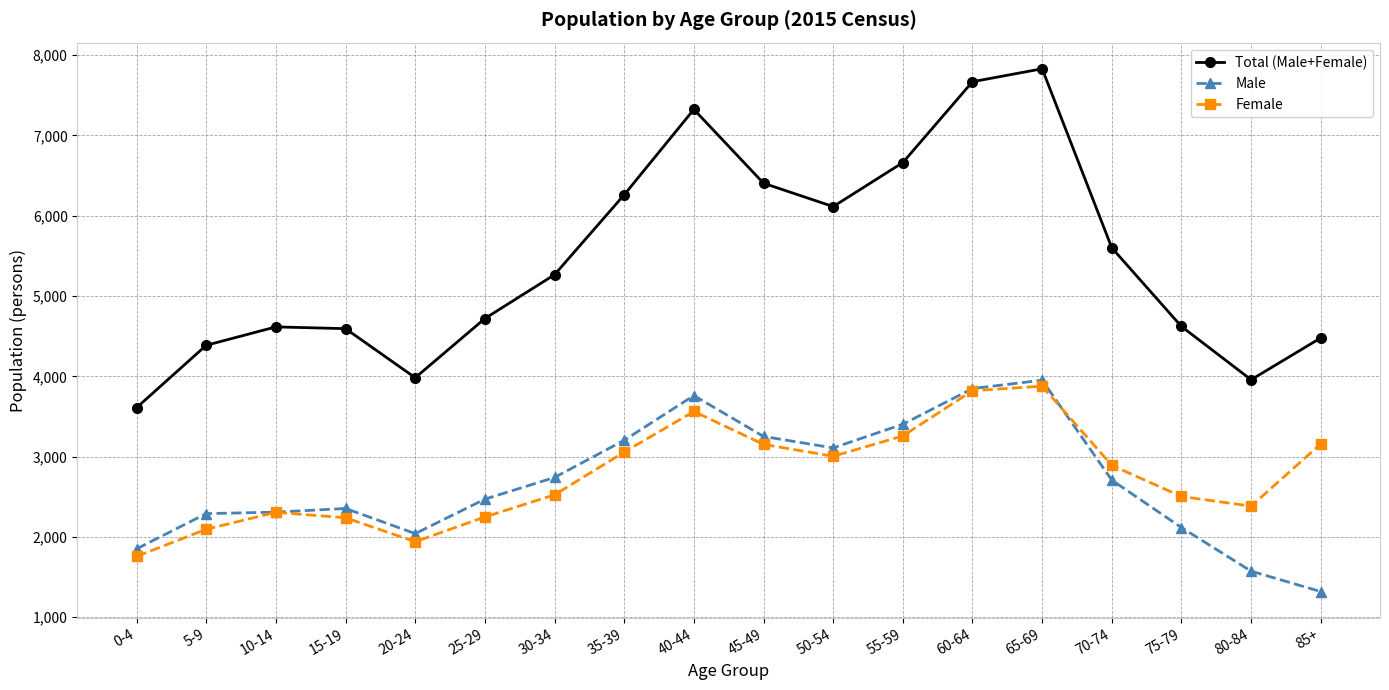

At which category does Female reach its first local valley?

20-24